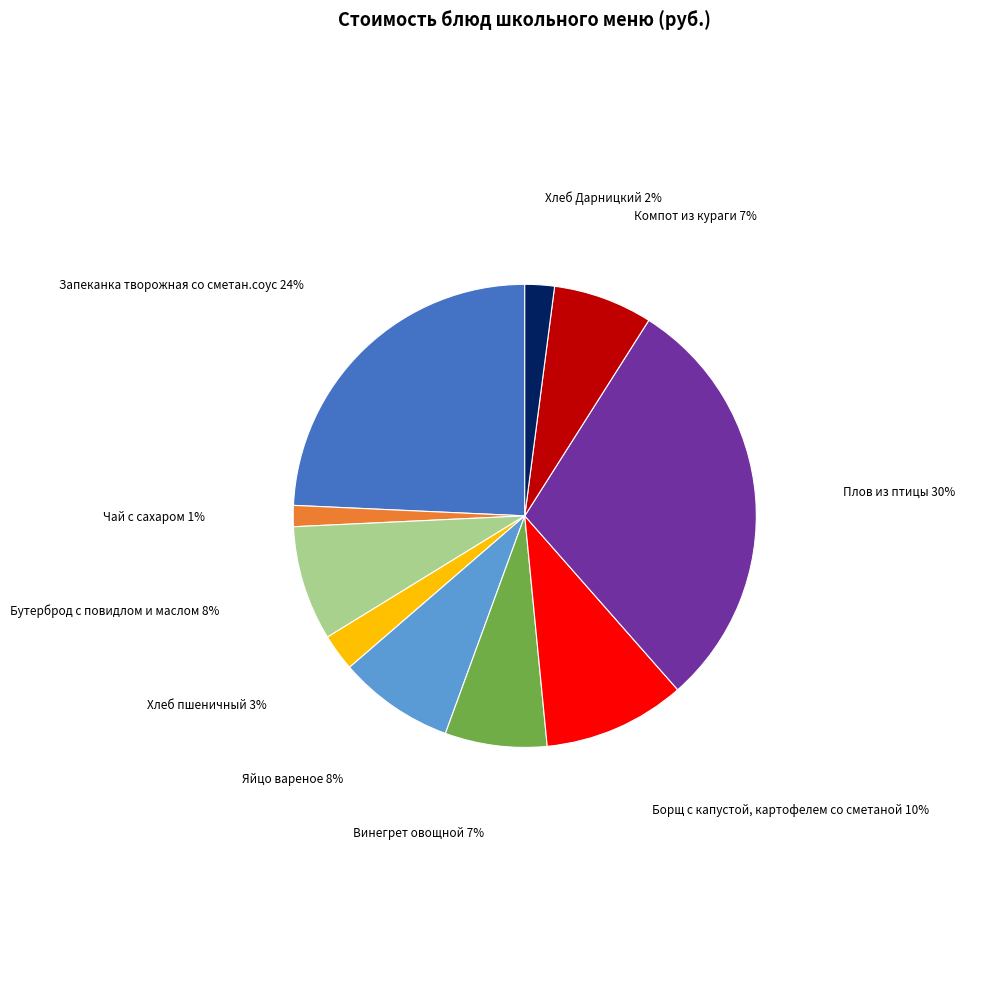

Is there a majority slice in this chart?

No